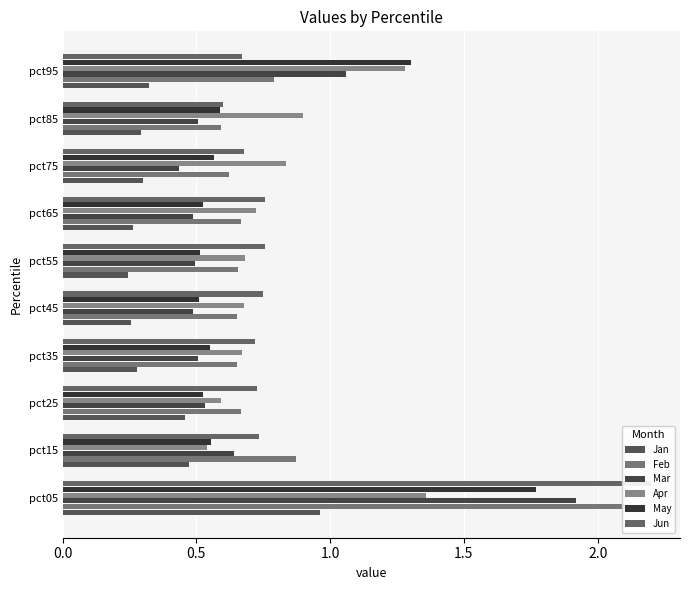

Are the bars horizontal?

Yes